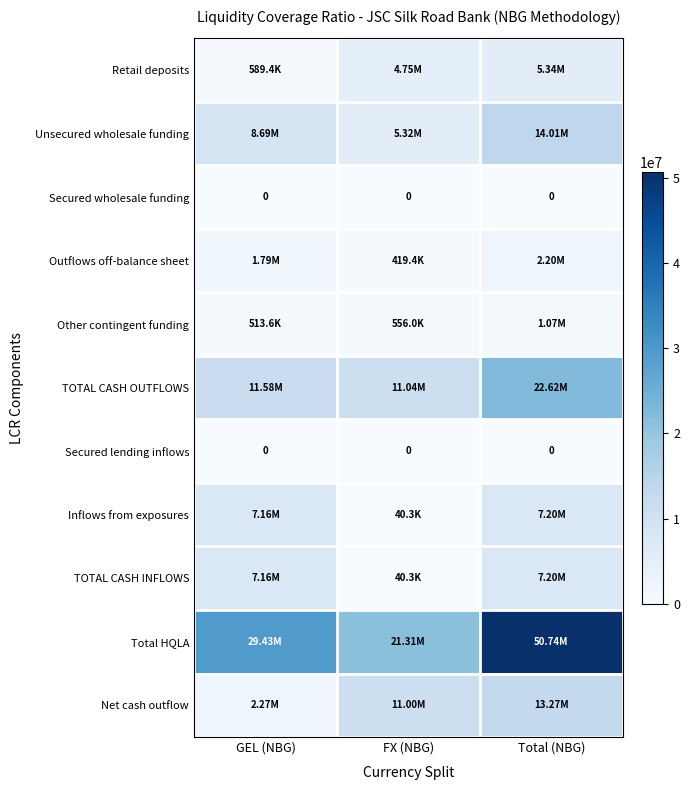

What is the sum of the Unsecured wholesale funding values at GEL (NBG) and Total (NBG)?

22705781.8